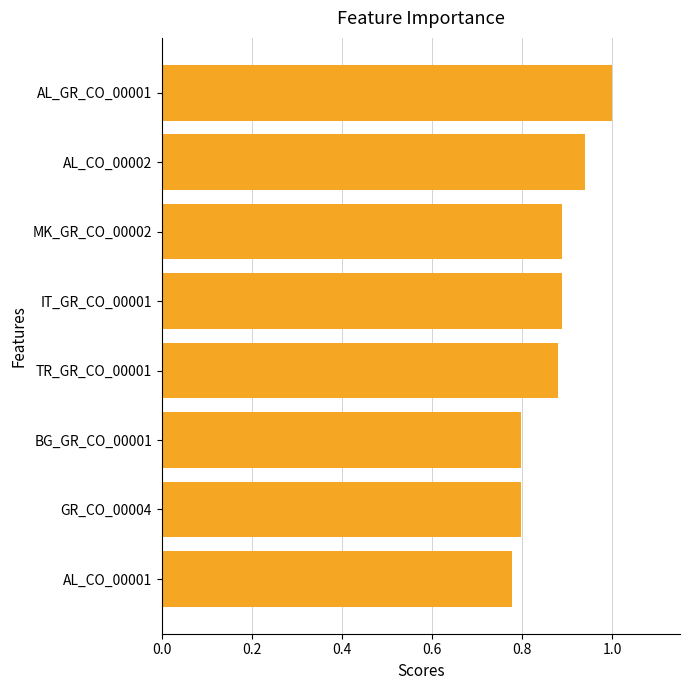

Which category has the highest value across all series?

AL_GR_CO_00001